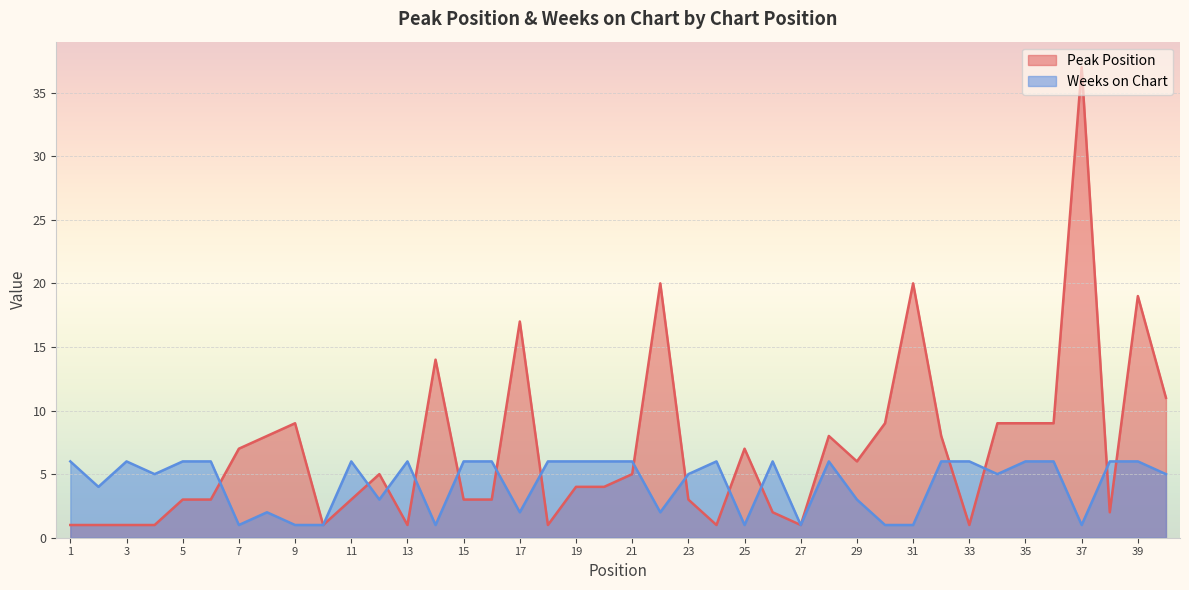

True or false: Weeks on Chart and Peak Position intersect in this chart.

True